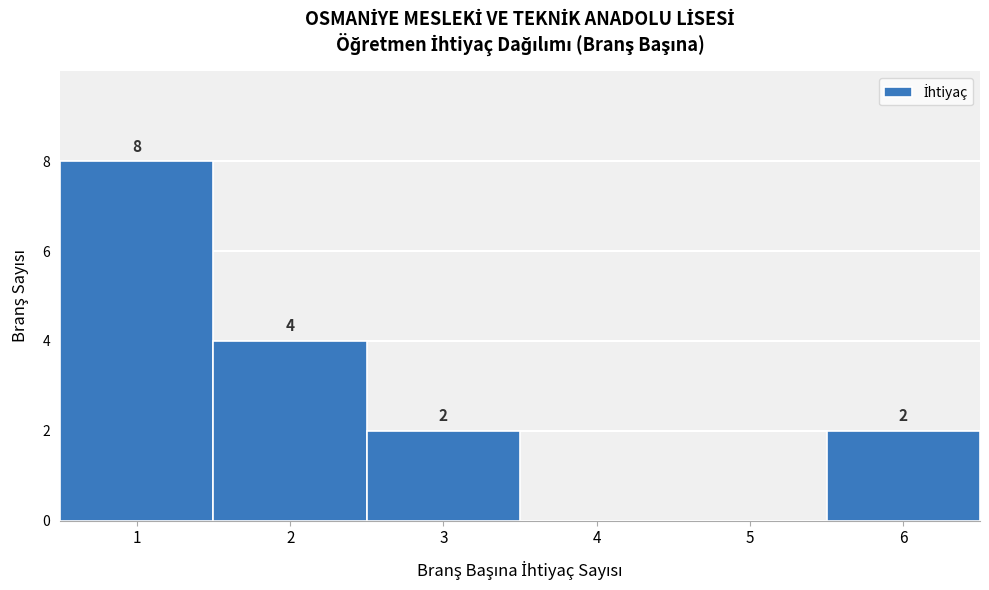

Which range on the x-axis has the tallest bar?

0.5 to 1.5